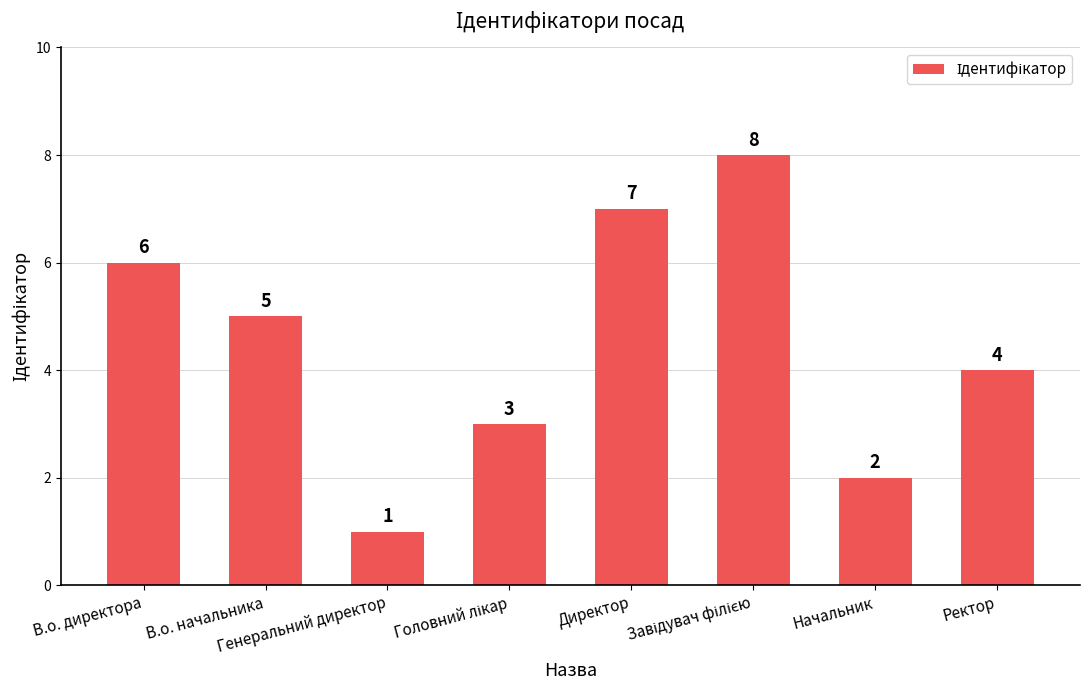

What is the value of the 3rd bar from the left?

1